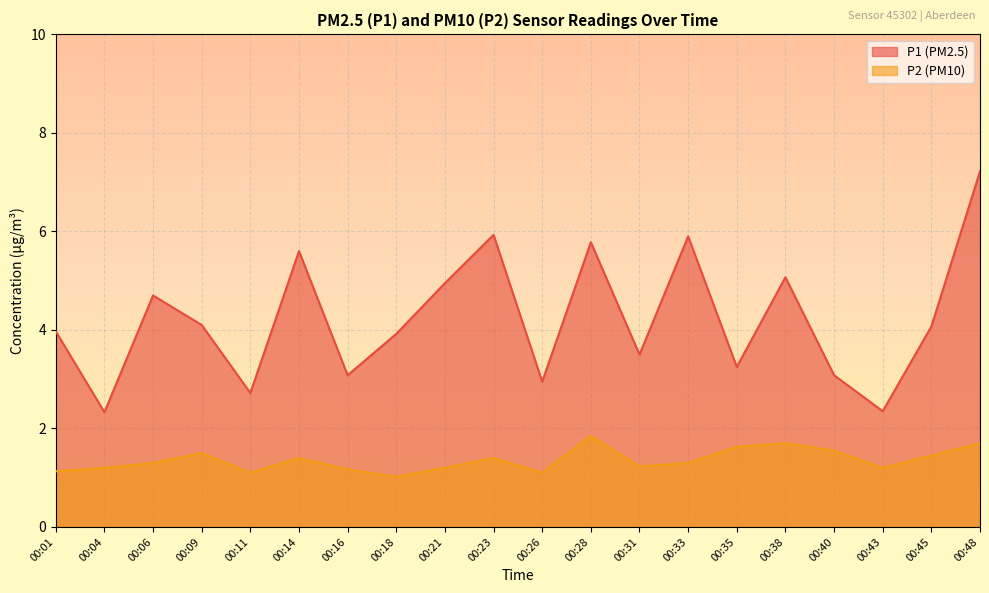

Which series changed the most between 00:11 and 00:48?

P1 (PM2.5)